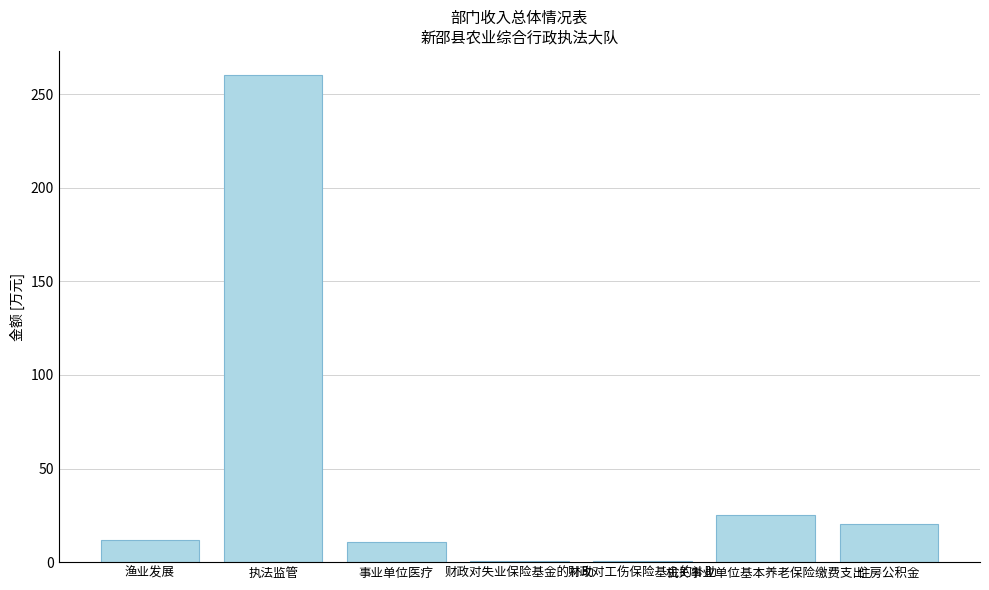

Are the bars horizontal?

No